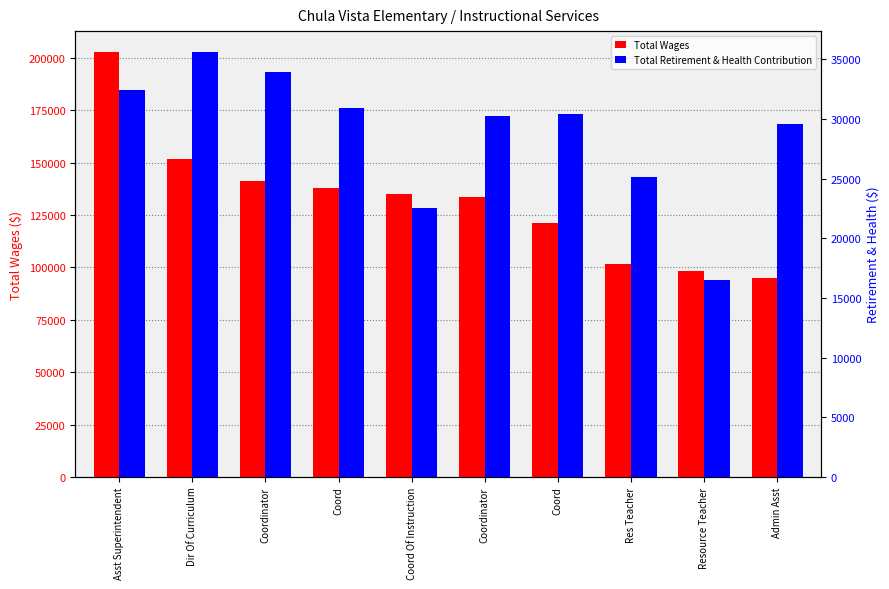

Reading right to left, transcribe all the data shown in this chart.

Total Wages: Admin Asst=94824	Resource Teacher=98299	Res Teacher=101493	Coord=121059	Coordinator=133822	Coord Of Instruction=135022	Coord=137837	Coordinator=141516	Dir Of Curriculum=151616	Asst Superintendent=202728
Total Retirement & Health Contribution: Admin Asst=29583	Resource Teacher=16481	Res Teacher=25116	Coord=30416	Coordinator=30271	Coord Of Instruction=22544	Coord=30932	Coordinator=33973	Dir Of Curriculum=35586	Asst Superintendent=32430